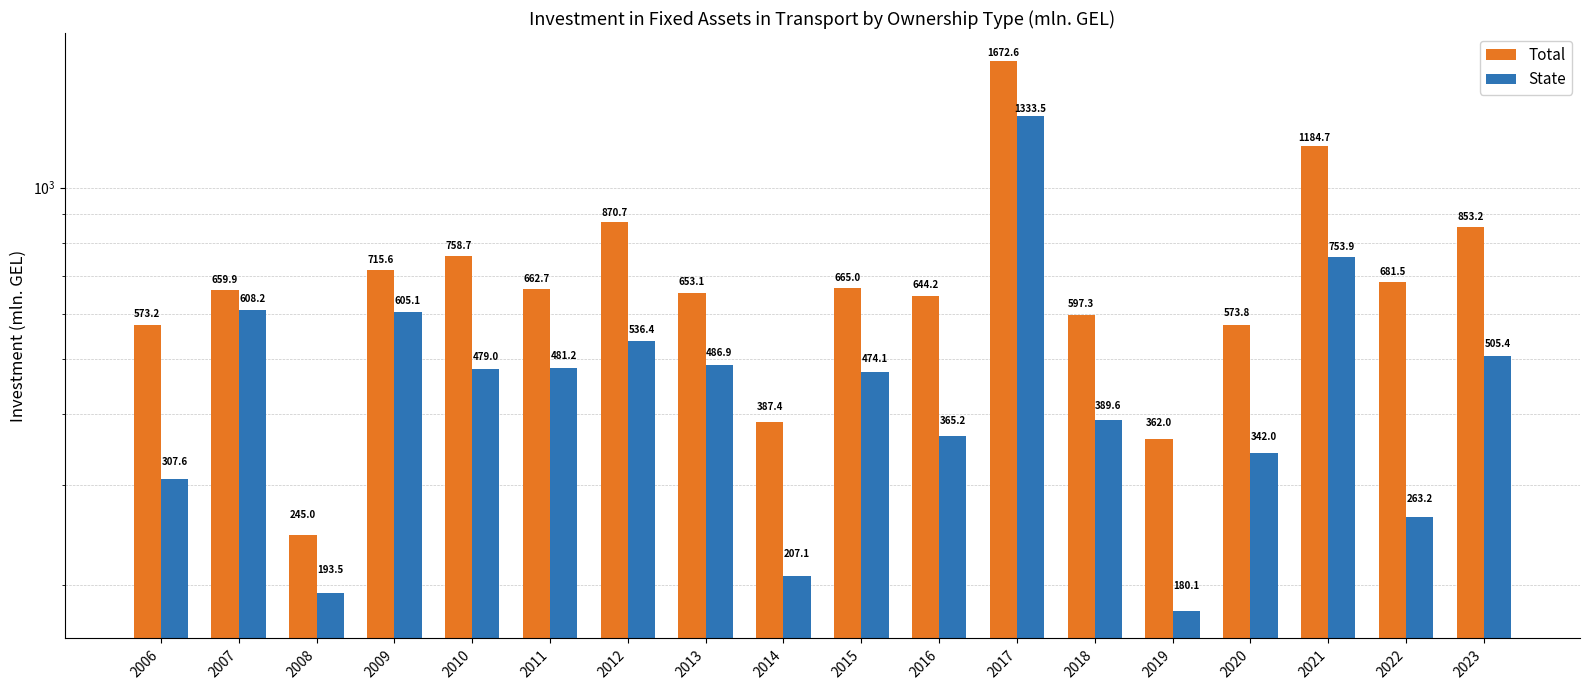

Are the bars horizontal?

No